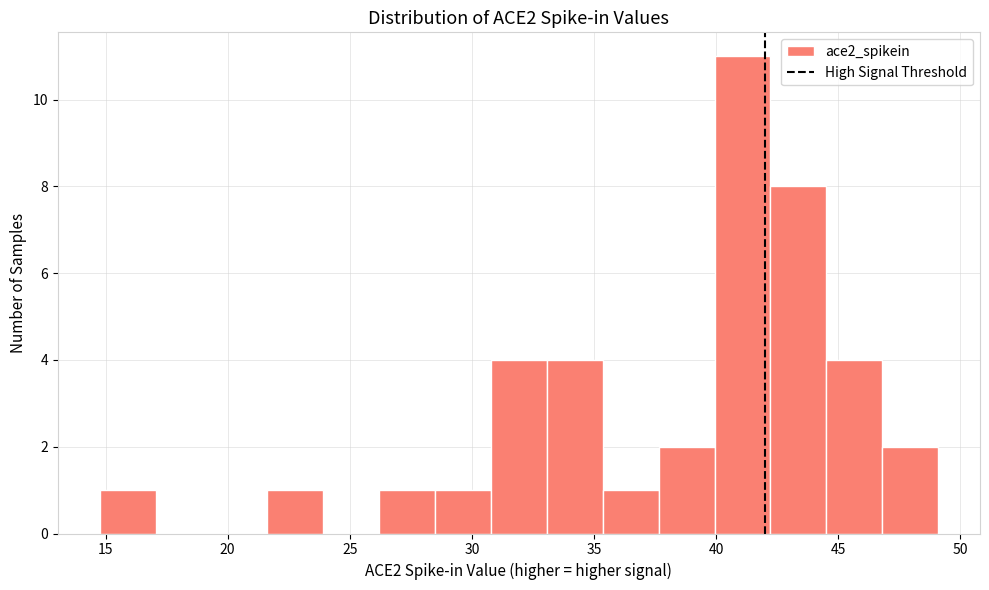

Over which range of the x-axis is the bar tallest?

40.0 to 42.0